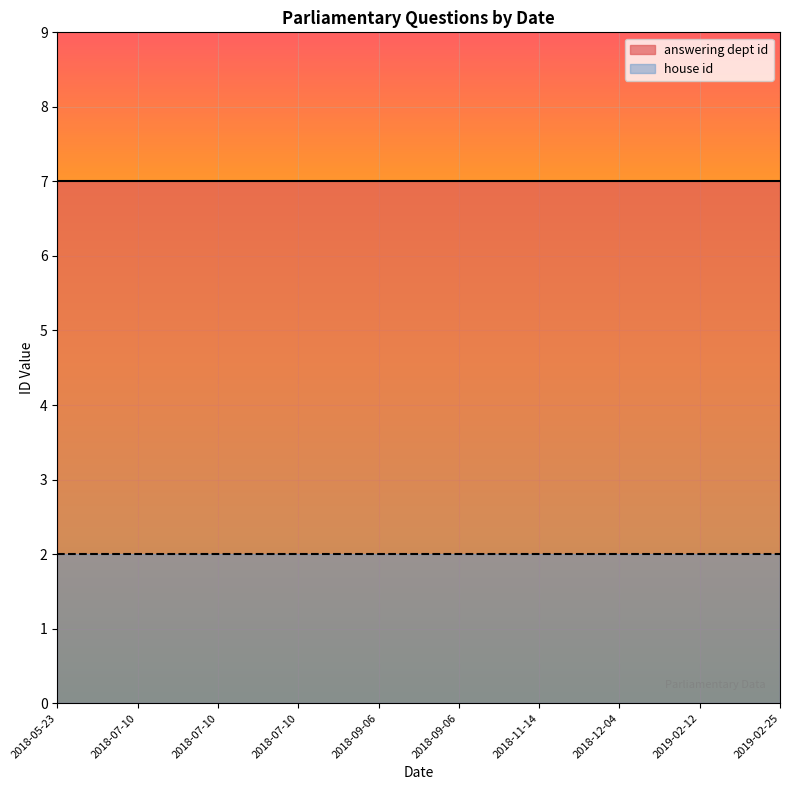

Reading right to left, what are all the values shown in this chart?

answering dept id: 7	7	7	7	7	7	7	7	7	7
house id: 2	2	2	2	2	2	2	2	2	2